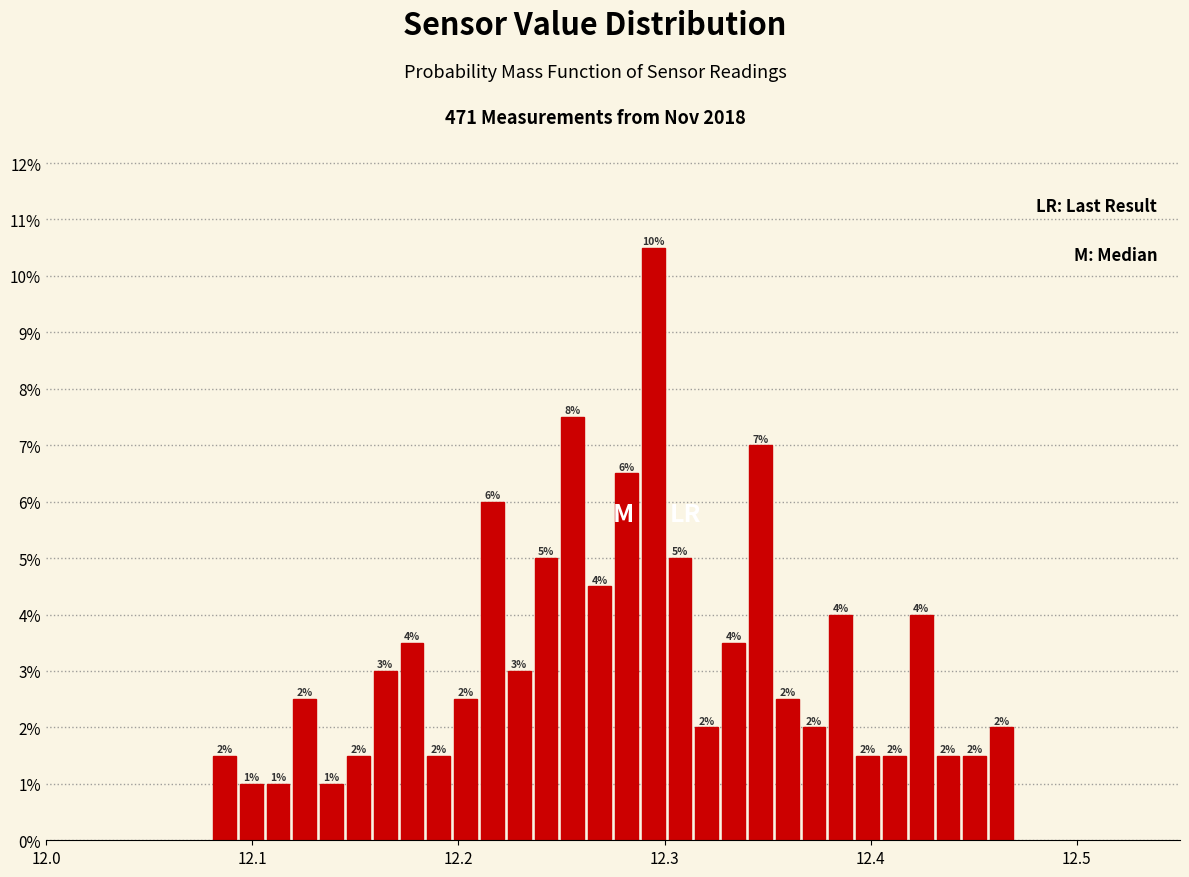

Read against the x-axis, roughly where is the centre of the tallest bar?

12.29